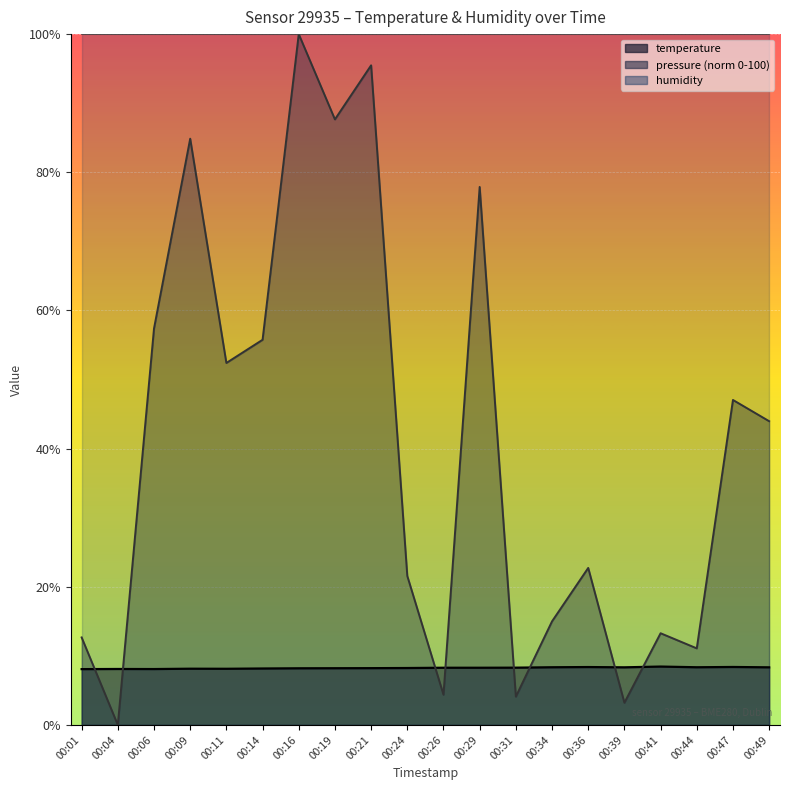

At how many categories does at least one series exceed 89?

2